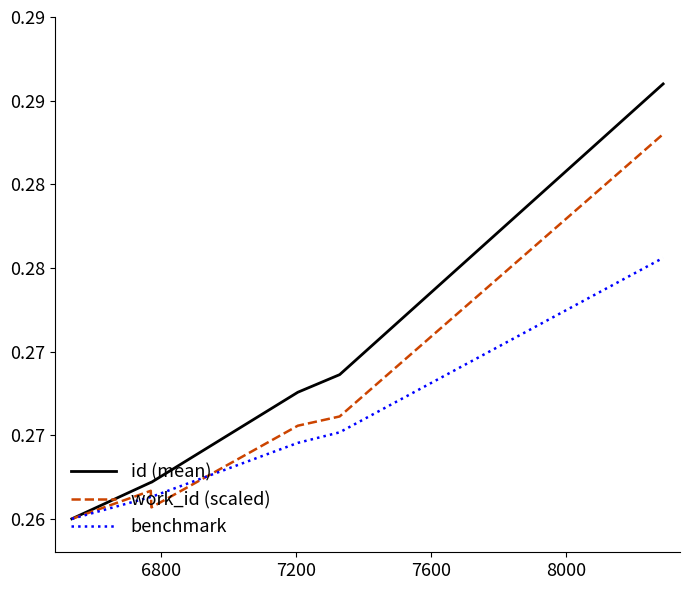

What are all the series names shown in the legend?

id (mean), work_id (scaled), benchmark